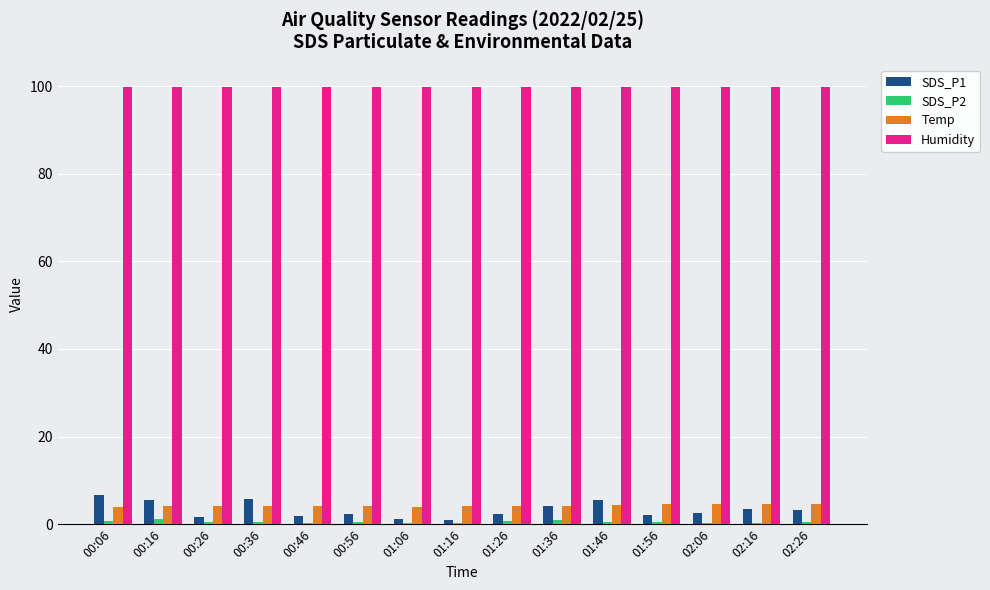

What is the total value across all series at 01:06?

105.3